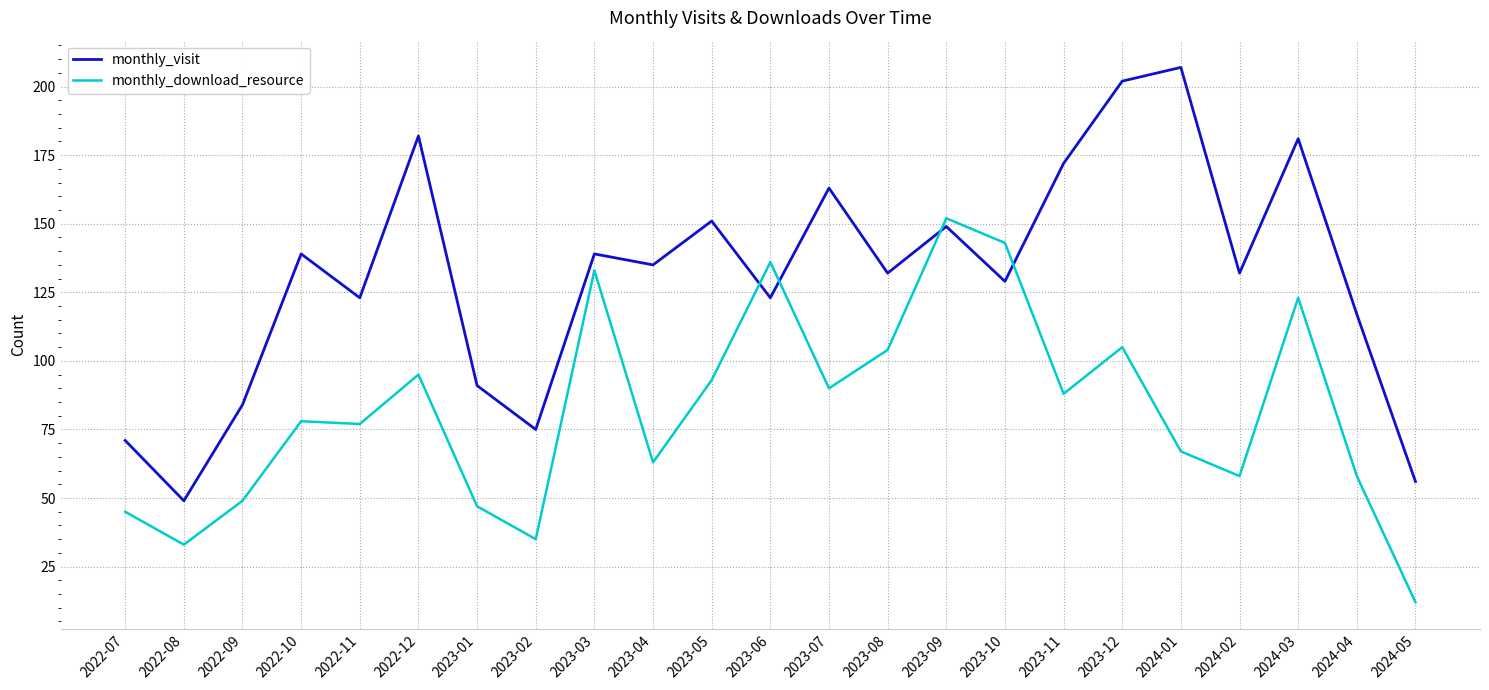

True or false: monthly_visit and monthly_download_resource intersect in this chart.

True